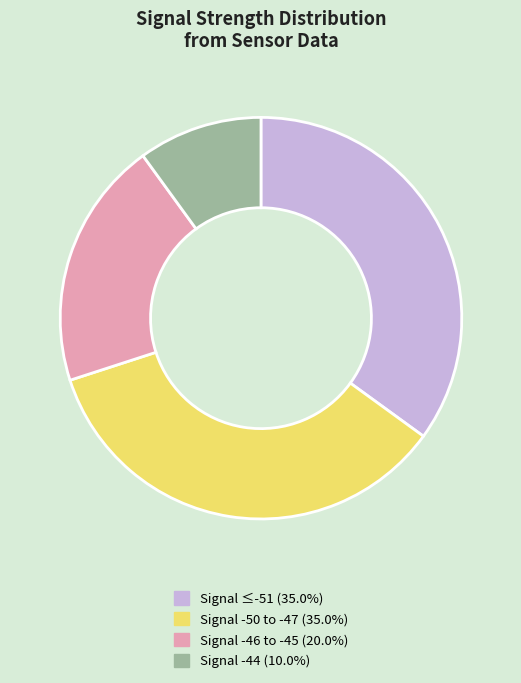

Is there any slice that represents more than half of the pie?

No